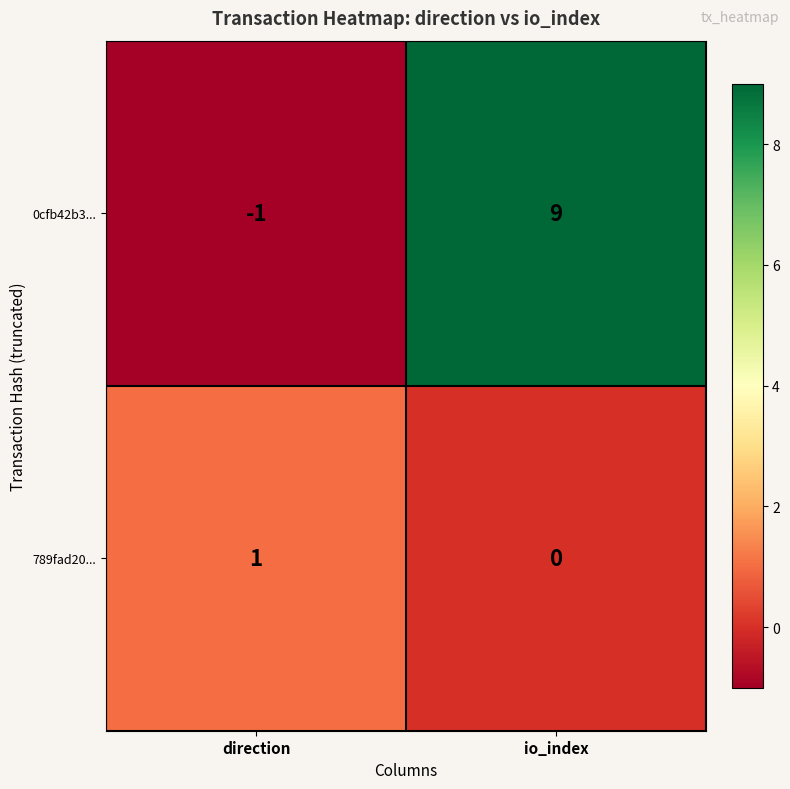

Reading right to left, list all the values displayed in this chart.

0cfb42b3...: 9	-1
789fad20...: 0	1